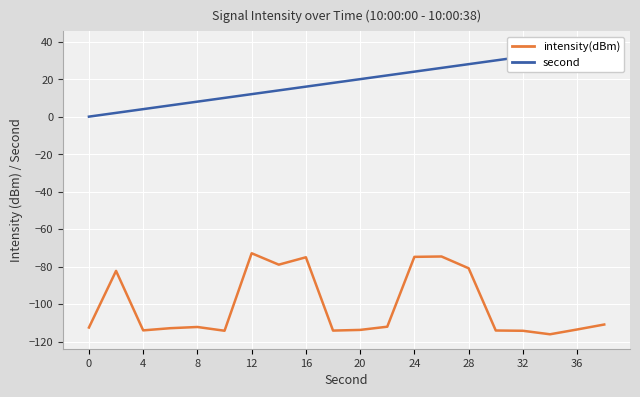

True or false: intensity(dBm) and second cross at least once.

False